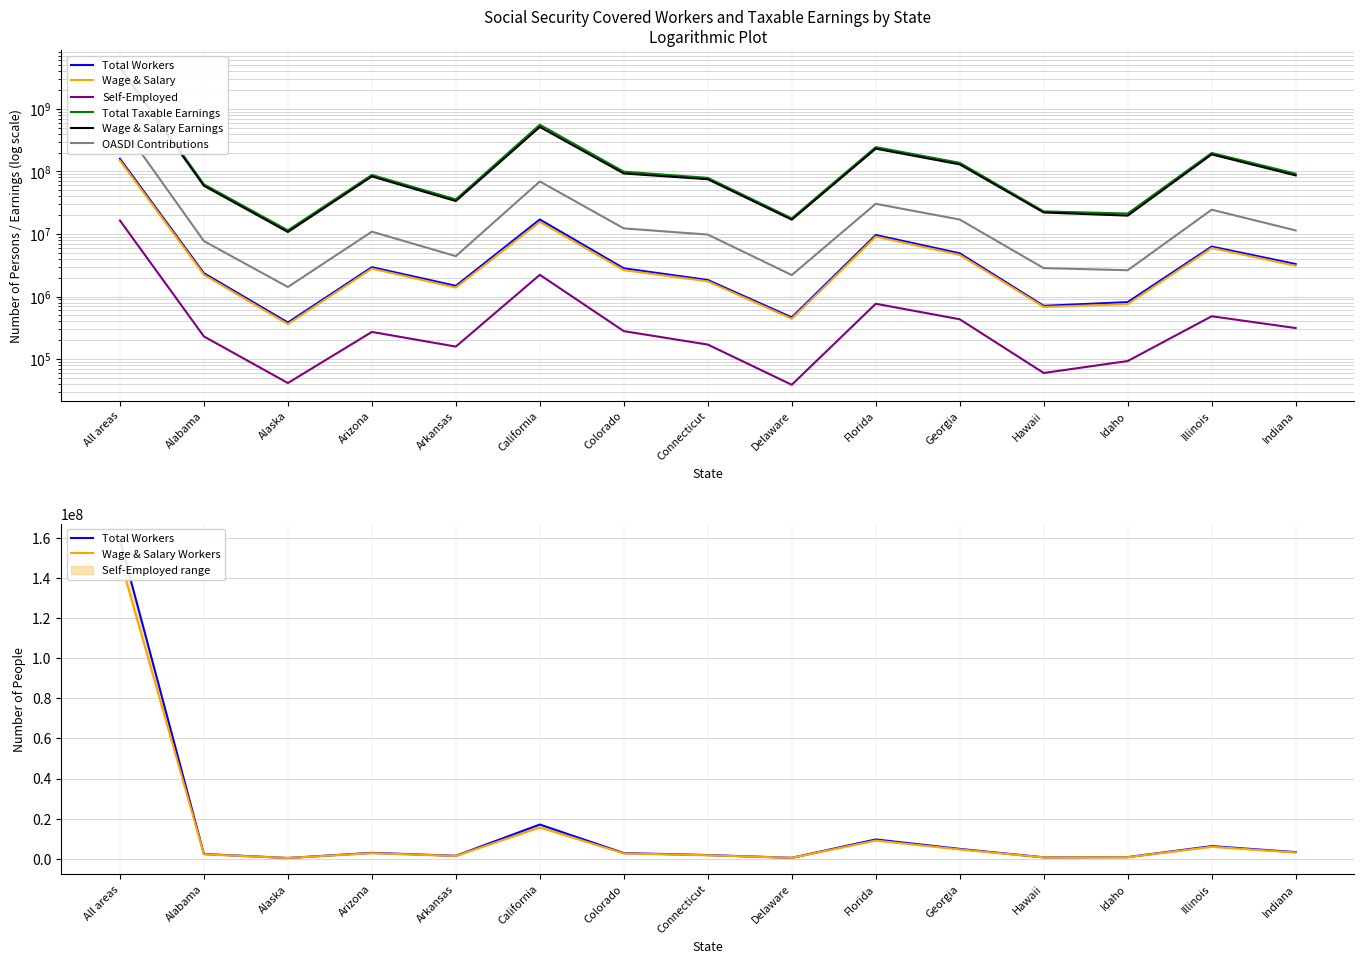

Where is the first local maximum for Wage & Salary?

Arizona